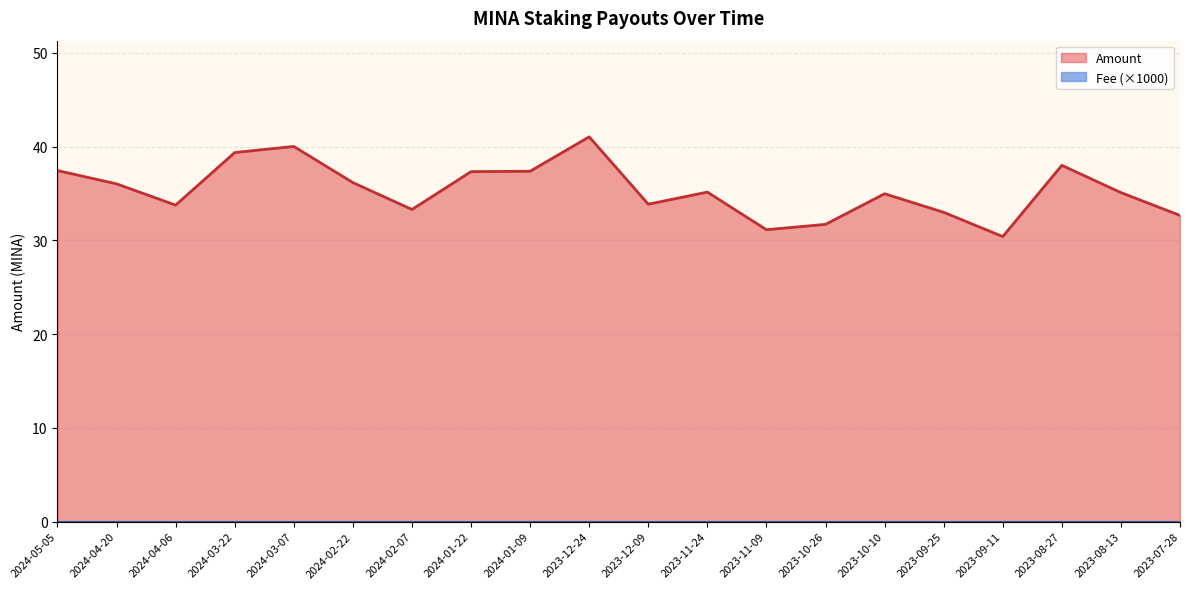

Which label corresponds to the smallest value in the chart?

2023-09-11